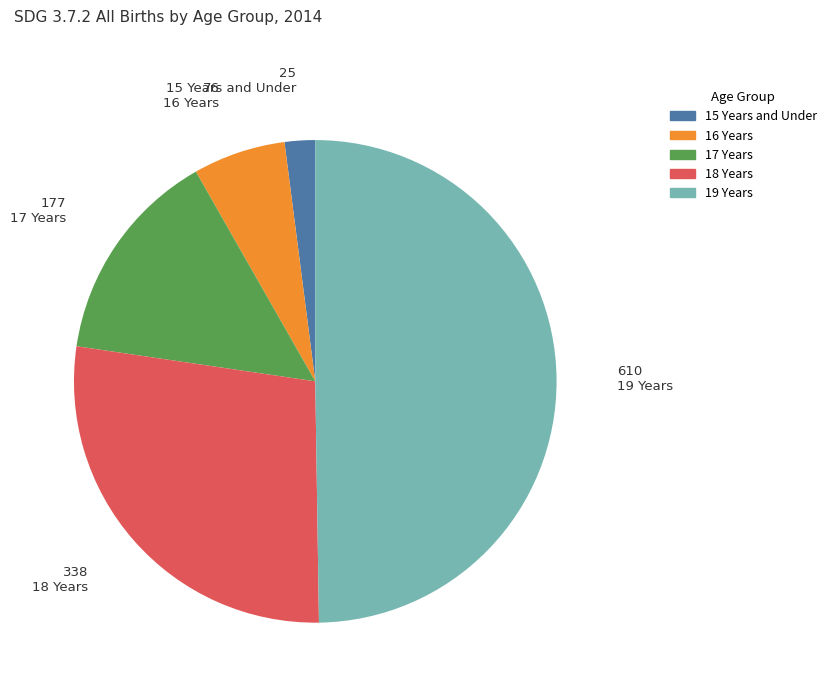

Rank the categories by value from highest to lowest.

19 Years, 18 Years, 17 Years, 16 Years, 15 Years and Under